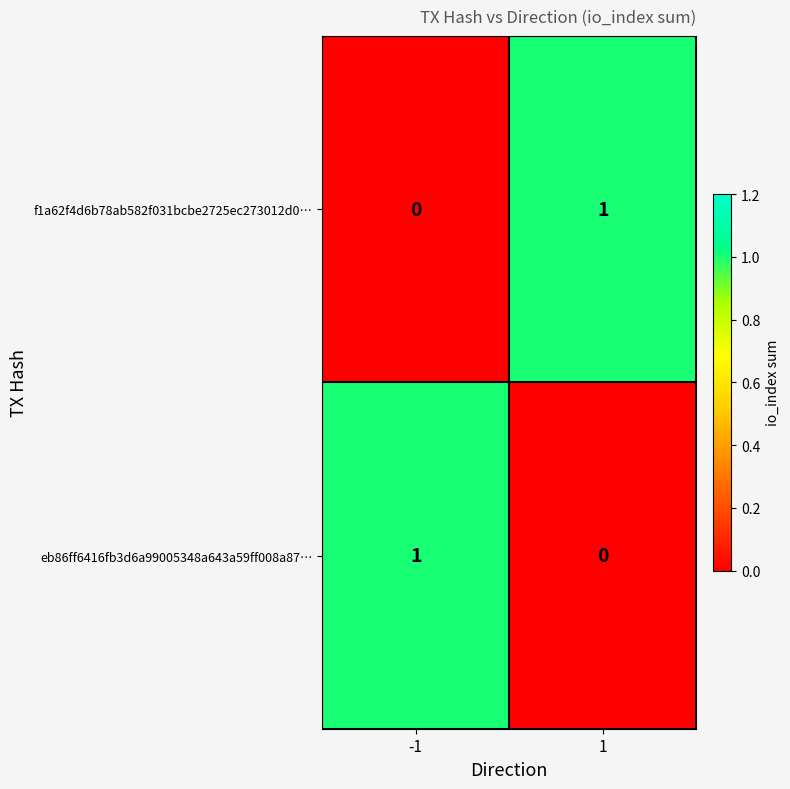

True or false: eb86ff6416fb3d6a99005348a643a59ff008a87… has a value of 1 at -1.

True